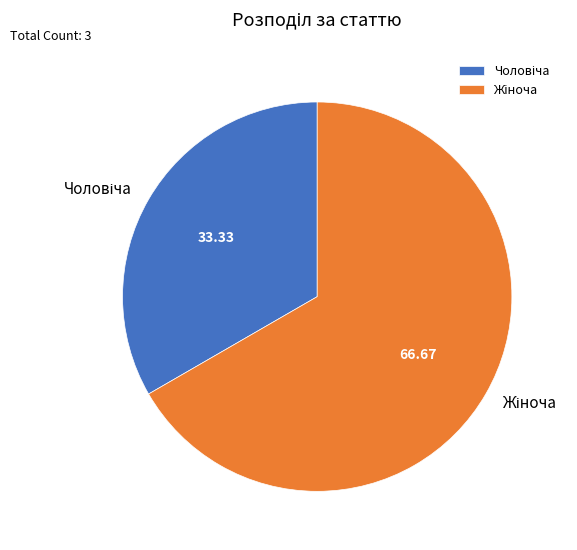

How many segments does this pie chart have?

2